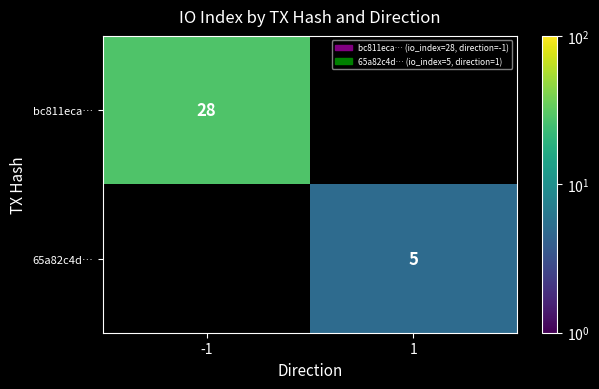

How many series are shown in this chart?

2